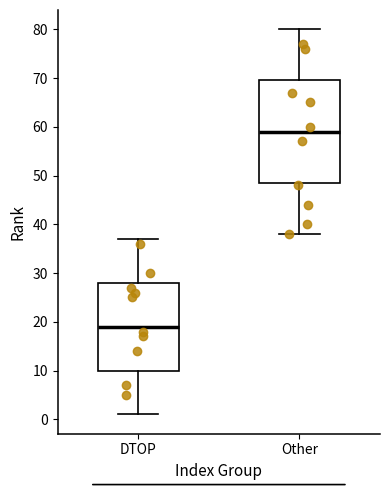

Reading left to right, read every box against the y-axis: the position of its median line, the range the box covers, and the ends of its whiskers. The values are not printed on the chart, so give them approximately, as read against the axis.

DTOP: median 19, box 10 to 28, whiskers 1 to 37
Other: median 59, box 49 to 70, whiskers 38 to 80